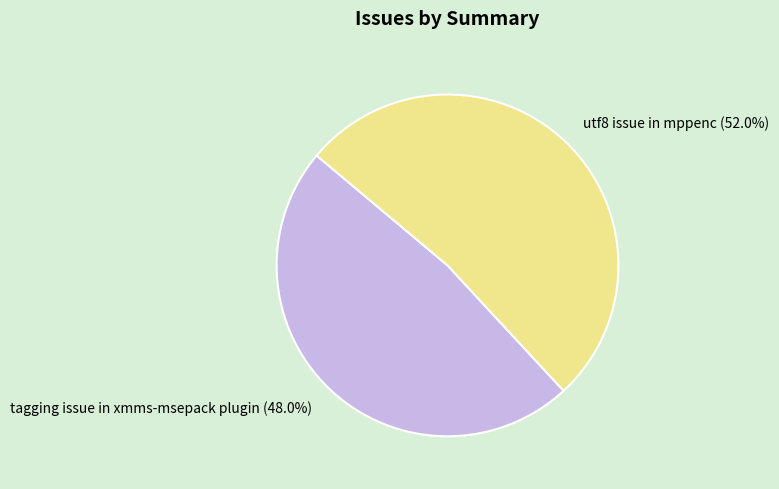

How much of the chart is everything except utf8 issue in mppenc?

48.0%